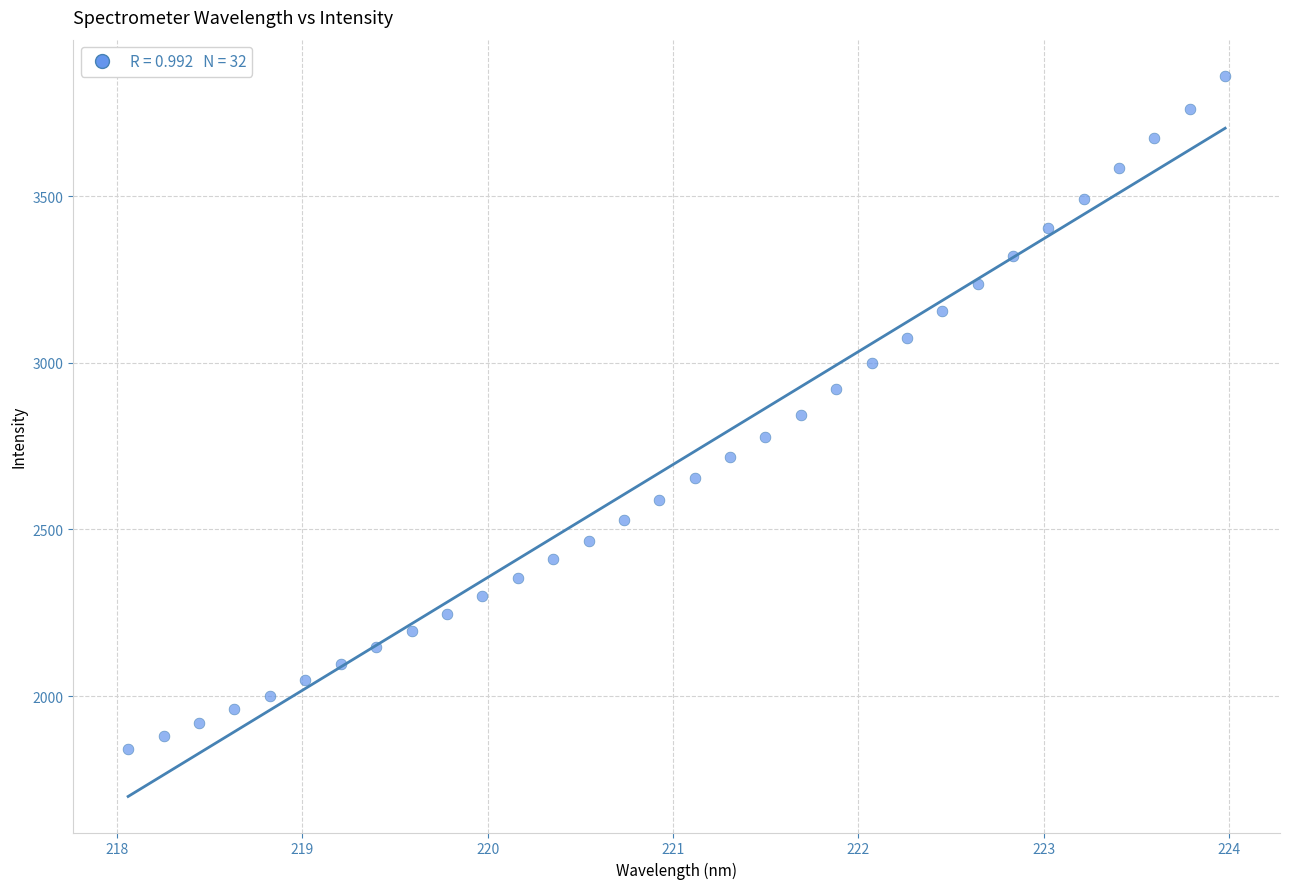

What is the range of Y values (max minus min)?

2020.5